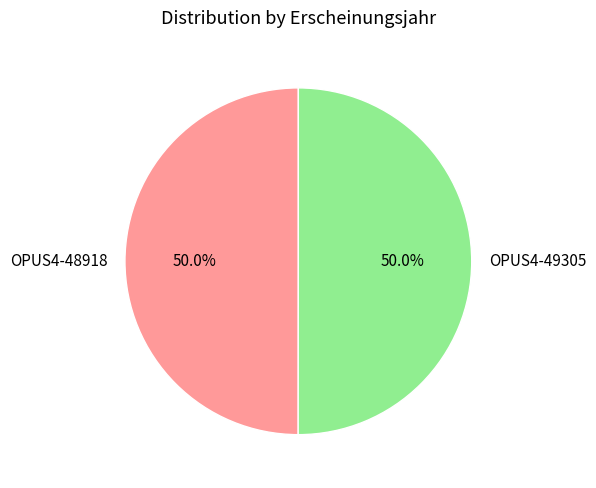

What is the total percentage of OPUS4-49305 and OPUS4-48918?

100.0%